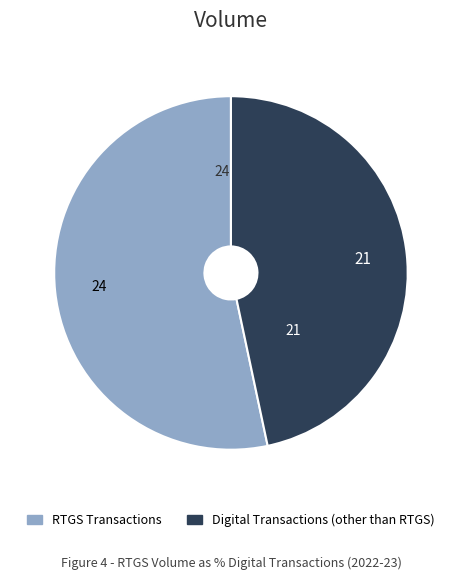

Is there a majority slice in this chart?

Yes